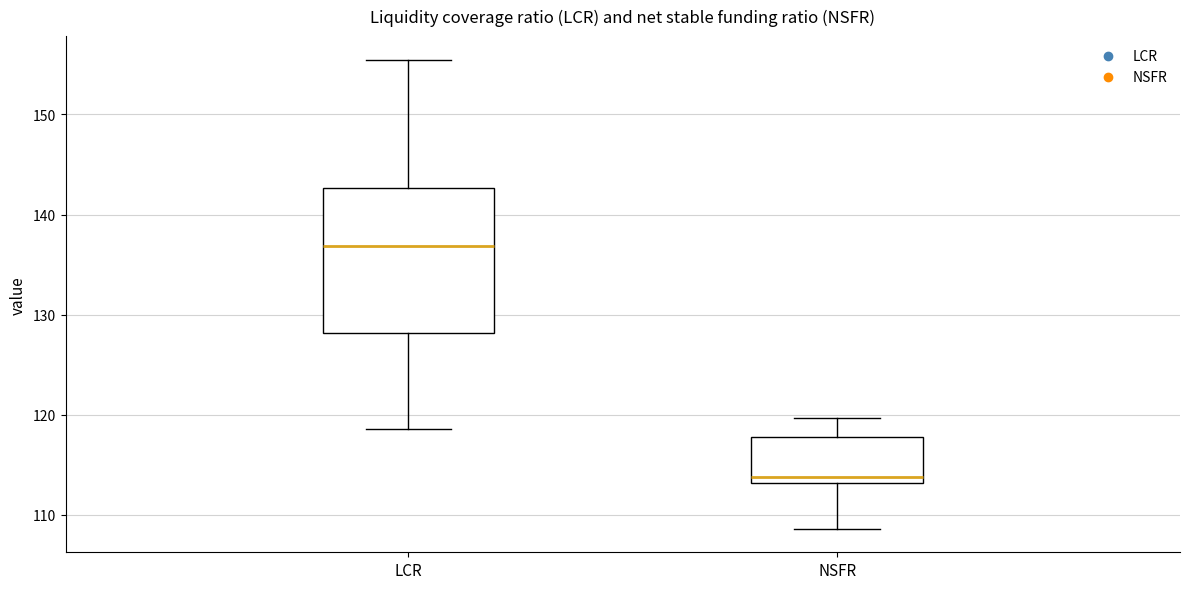

Reading left to right, transcribe this box plot: for each box, give where its median line is, the range the box spans, and where its two whiskers end, as read against the y-axis. The values are not printed on the chart, so give them approximately, as read against the axis.

LCR: median 137, box 128 to 143, whiskers 119 to 155
NSFR: median 114, box 113 to 118, whiskers 109 to 120